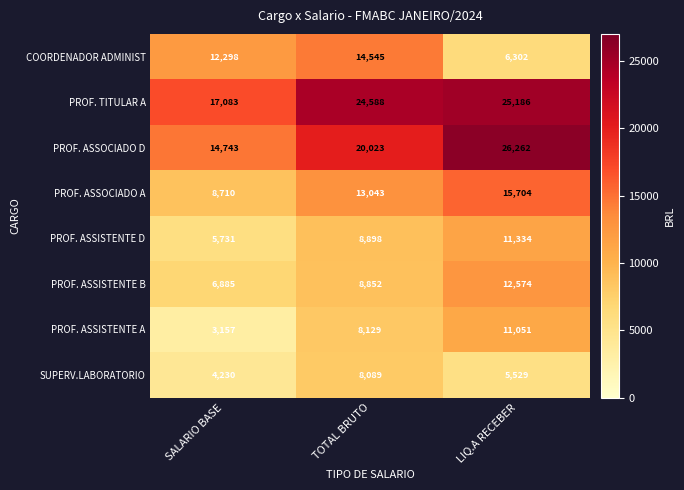

What is the difference between the maximum and minimum values in the SUPERV.LABORATORIO series?

3859